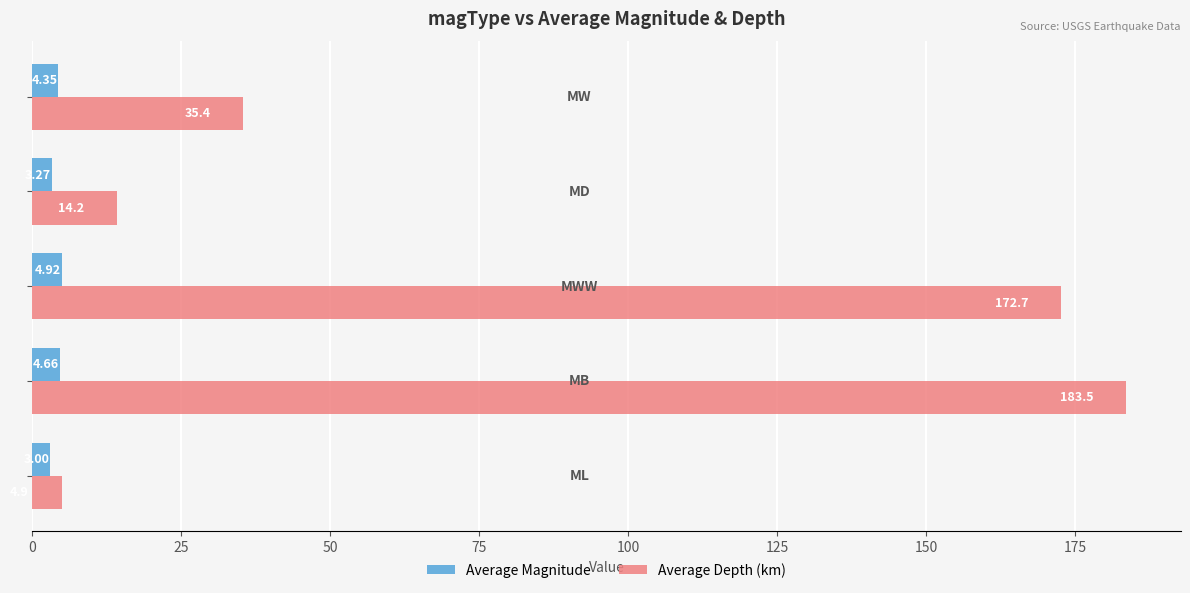

What is the highest value of the Average Depth (km) series?

183.5